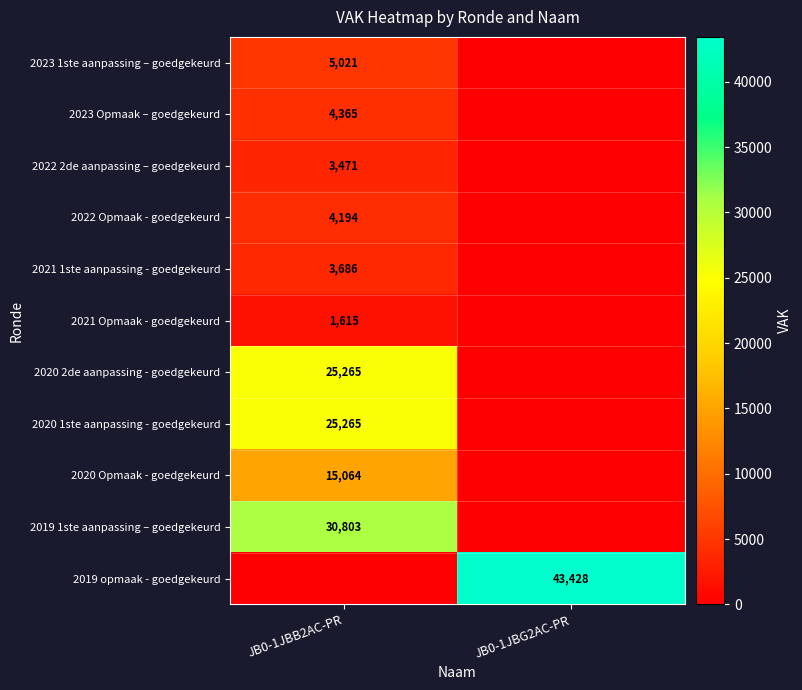

The value of 2021 1ste aanpassing - goedgekeurd at JB0-1JBB2AC-PR is 3686. True or false?

True